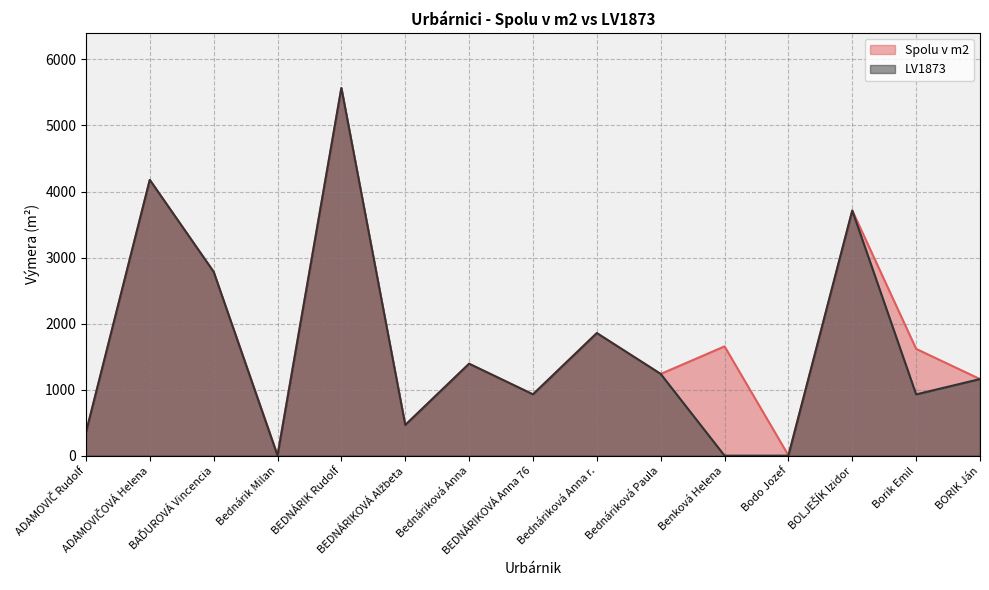

What is the label of the 13th point from the right?

BAĎUROVÁ Vincencia